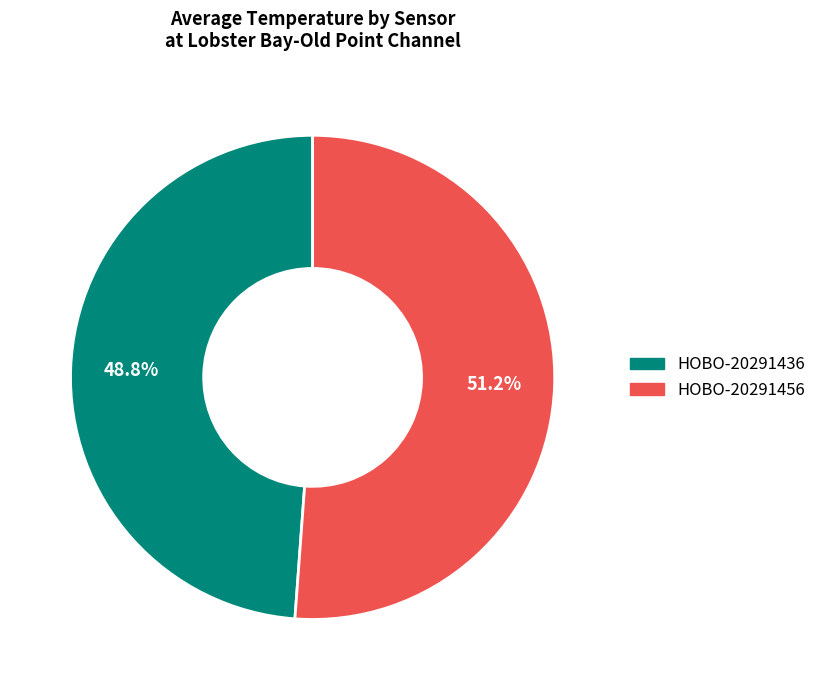

What percentage is the HOBO-20291436 slice, to the nearest percent?

49%